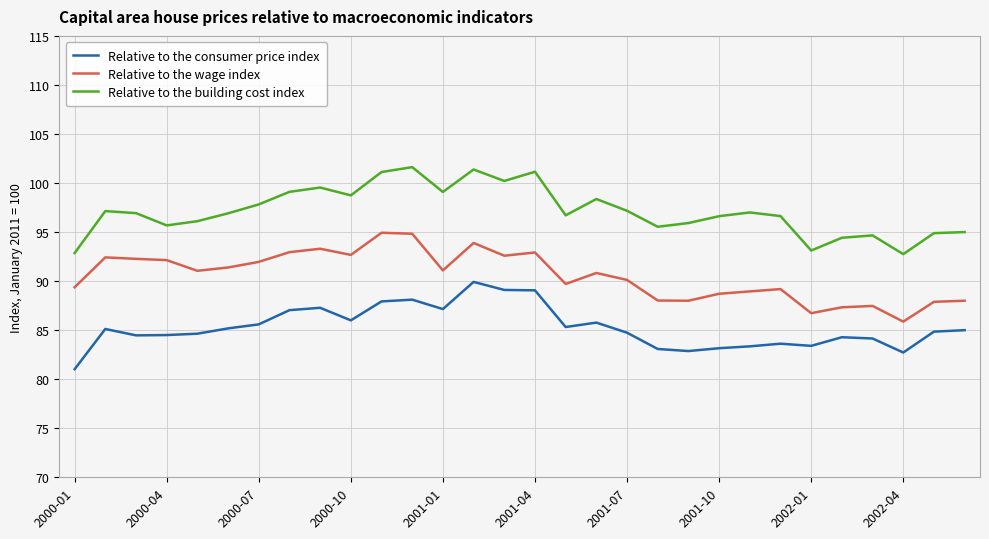

True or false: Relative to the consumer price index and Relative to the building cost index cross at least once.

False